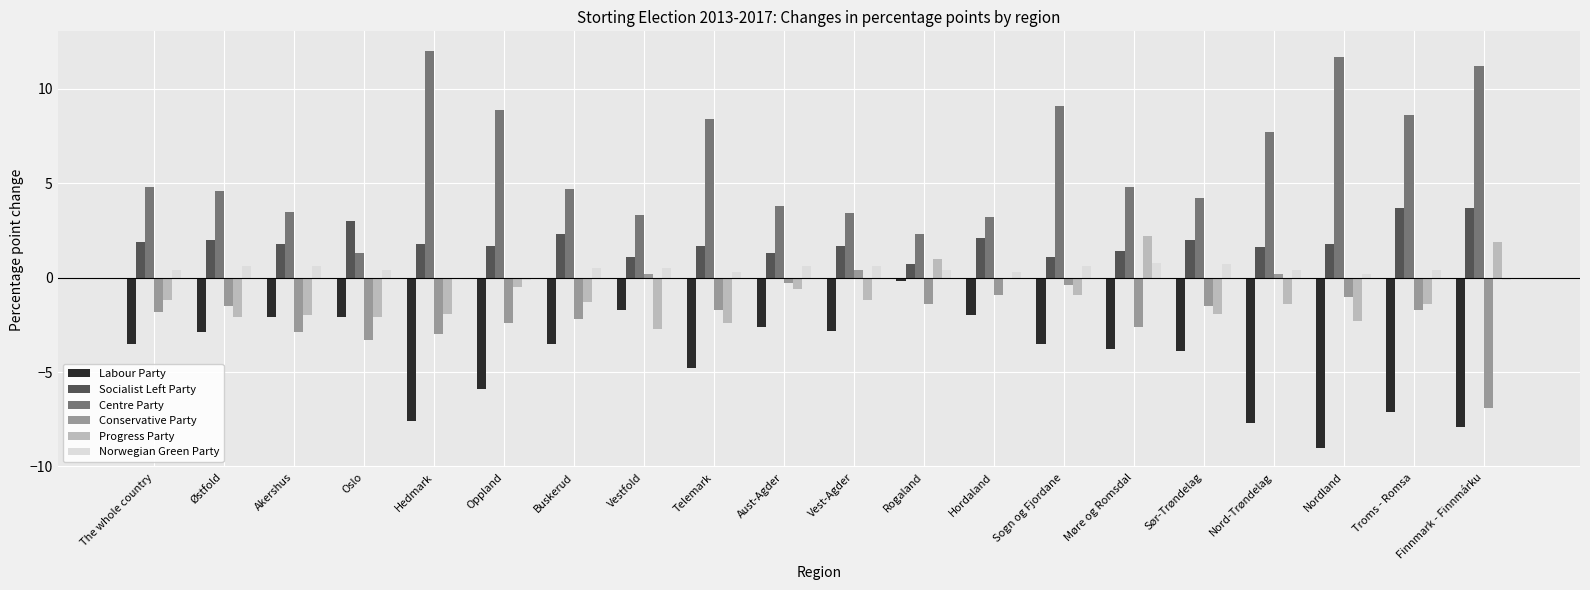

What is the total value across all series at Nord-Trøndelag?

0.8